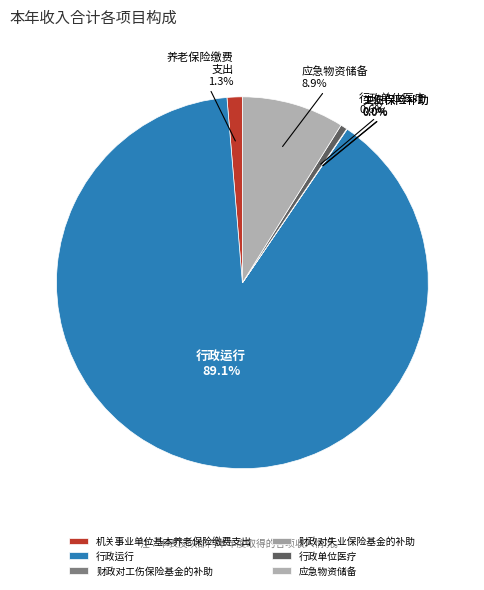

What is the smallest slice in the pie chart?

财政对失业保险基金的补助